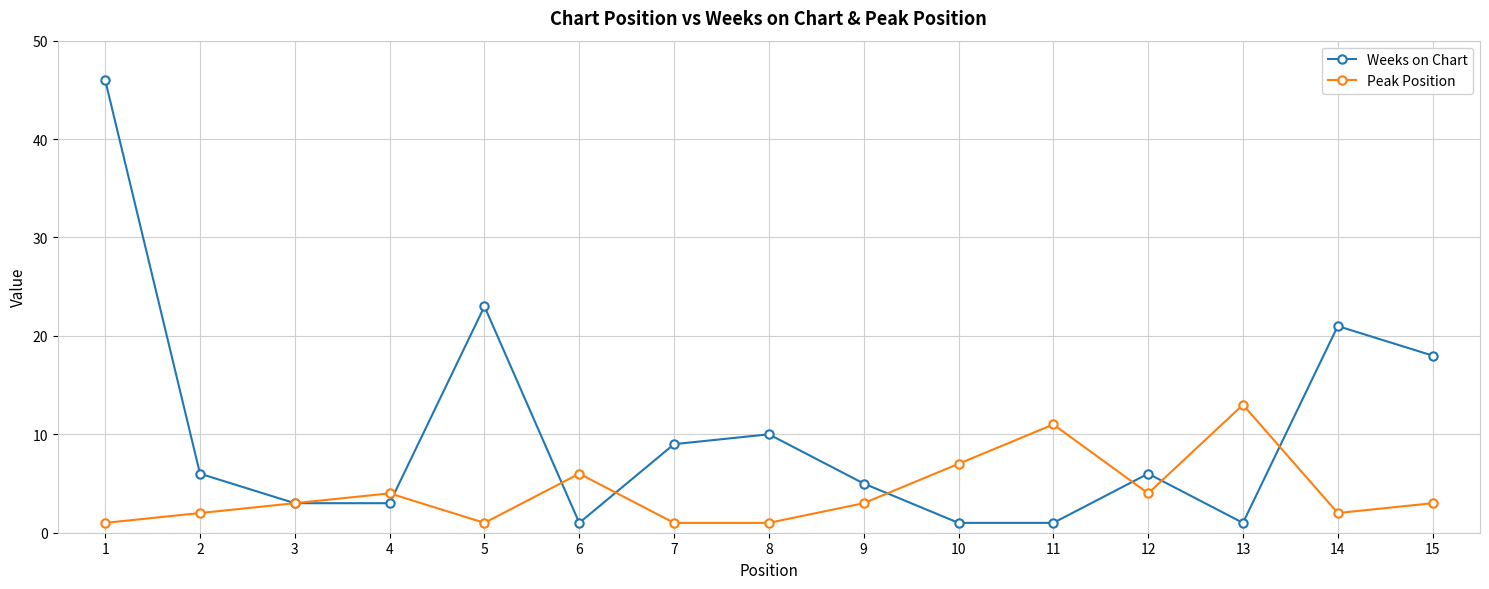

True or false: Peak Position and Weeks on Chart intersect in this chart.

True